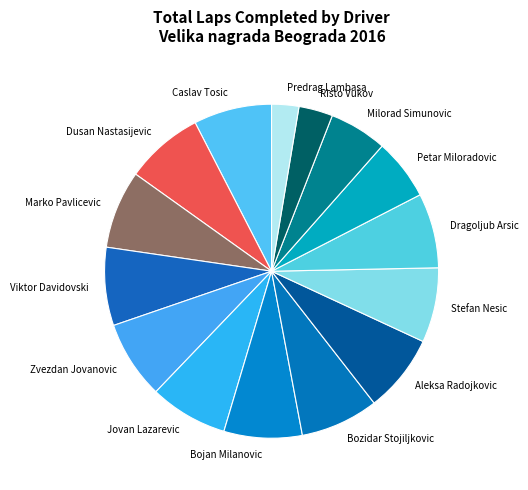

What is the smallest slice in the pie chart?

Predrag Lambasa